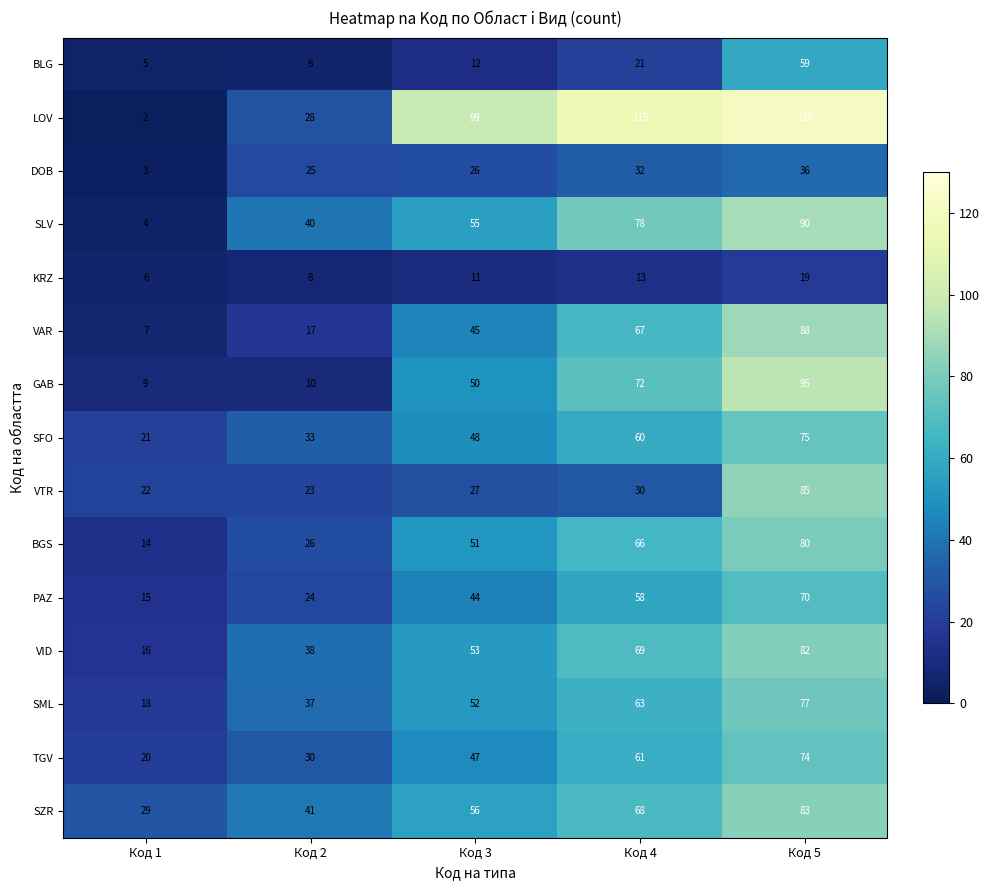

True or false: DOB has a value of 3 at Код 1.

True